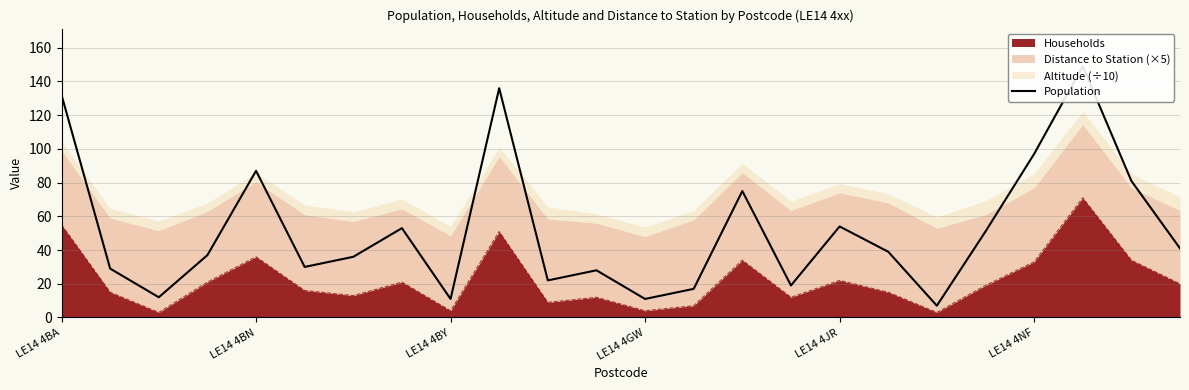

What is the highest value of the Households series?

71